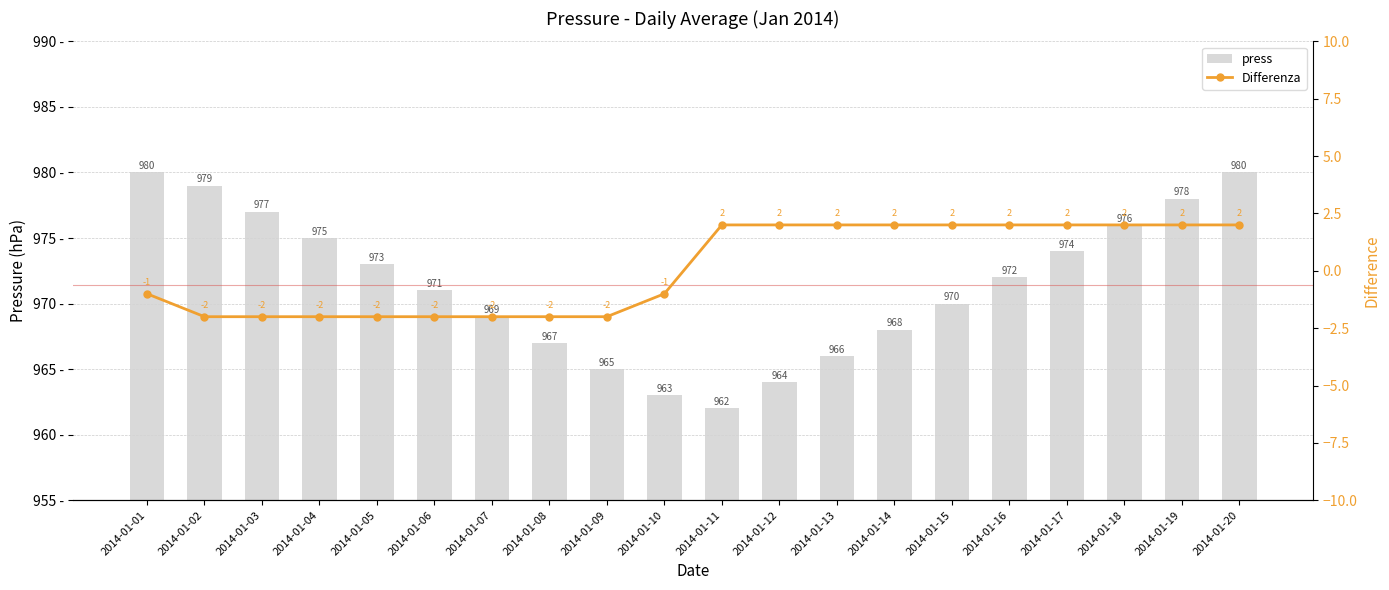

At 2014-01-02, list the series in order from smallest to largest.

Differenza, press